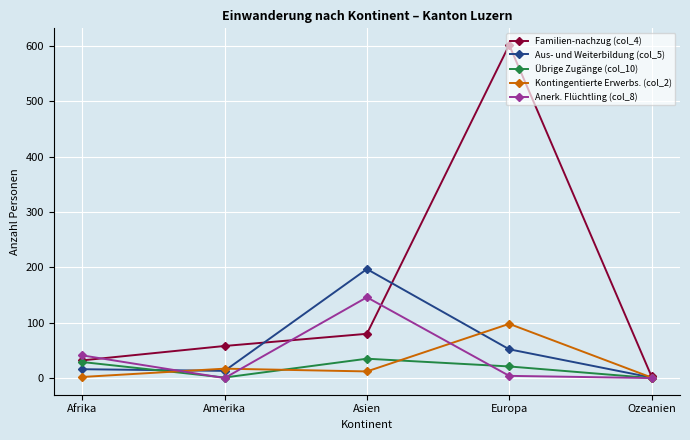

At which label does Familien-nachzug (col_4) reach its minimum?

Ozeanien